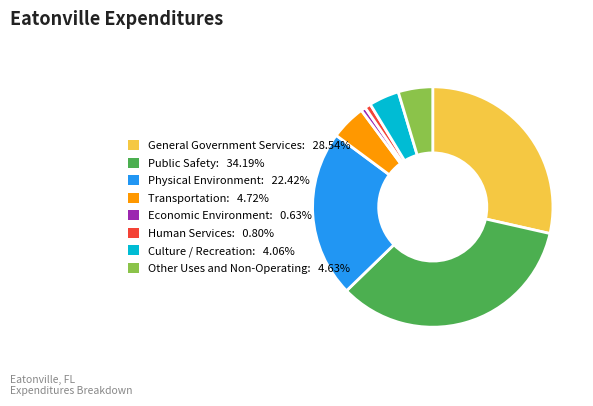

Do Transportation: 4.72% and Public Safety: 34.19% together represent more than half of the pie?

No